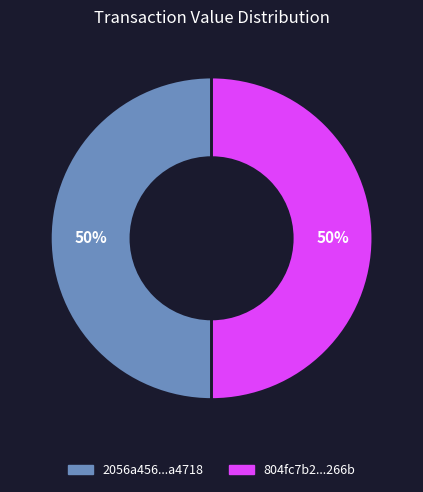

How many slices are in this pie chart?

2